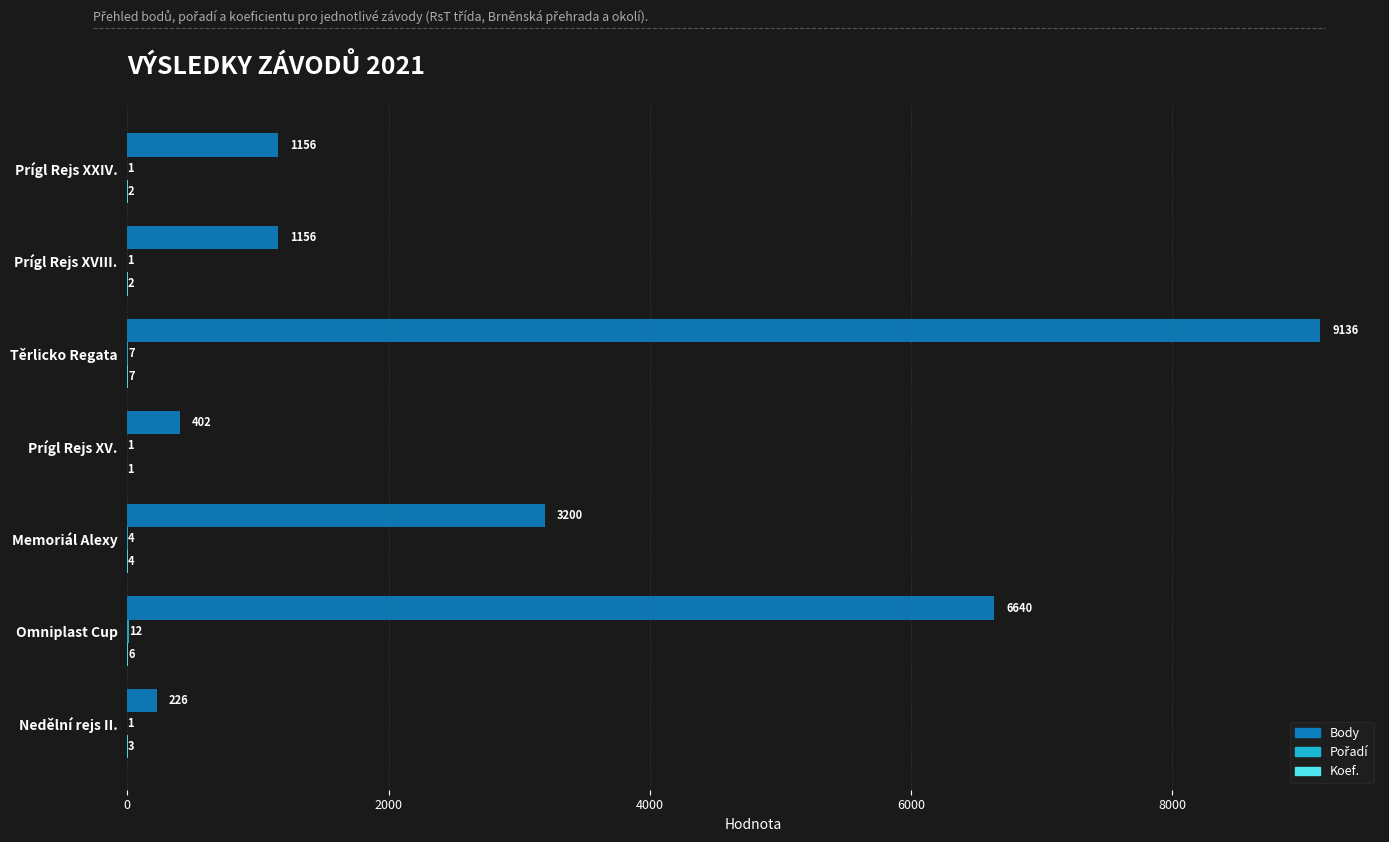

The value of Body at Prígl Rejs XVIII. is 1156. True or false?

True